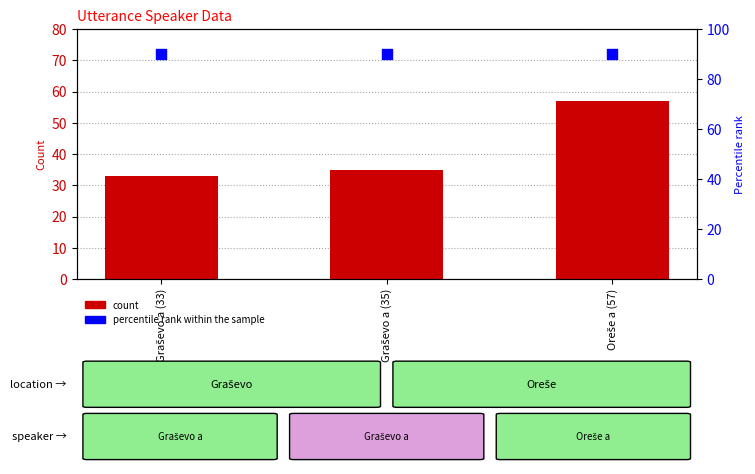

Which series has the largest Y range (max minus min)?

count